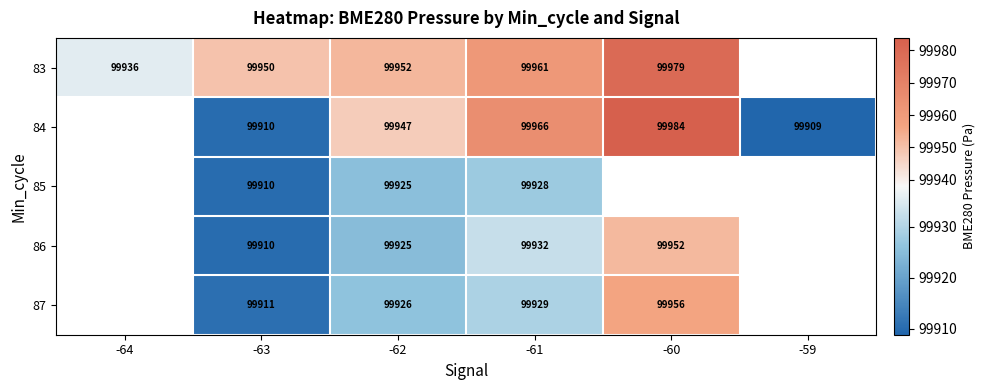

Is the value of 87 at -61 greater than the value of 86 at -62?

Yes